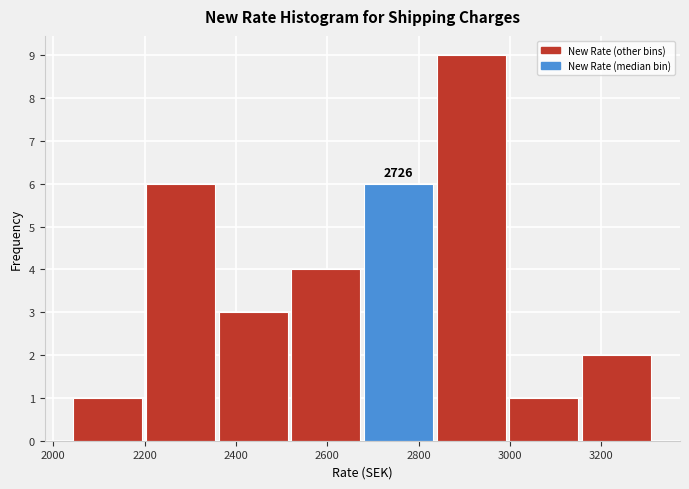

Over which range of the x-axis is the bar tallest?

2840 to 3000